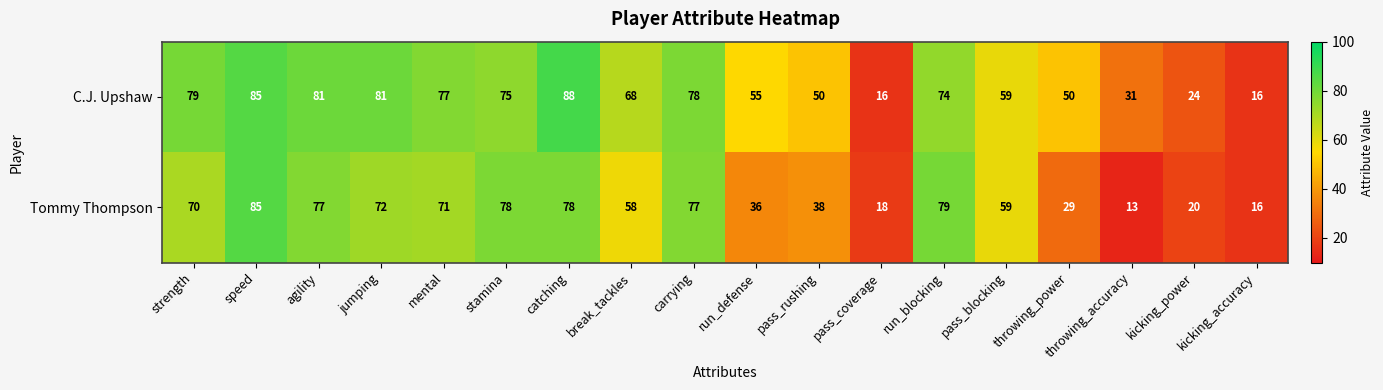

What is the difference between the maximum and minimum values in the Tommy Thompson series?

72